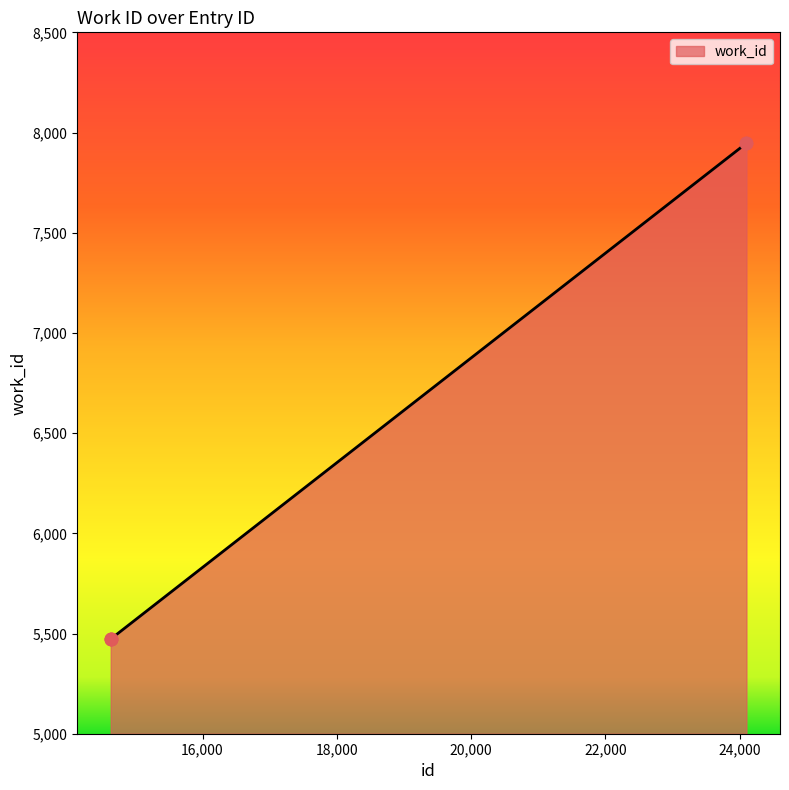

What is the minimum value shown in the chart?

5473